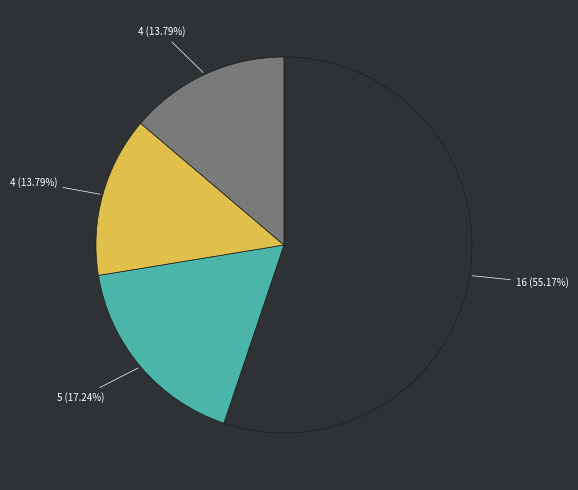

Does any single category account for the majority?

Yes